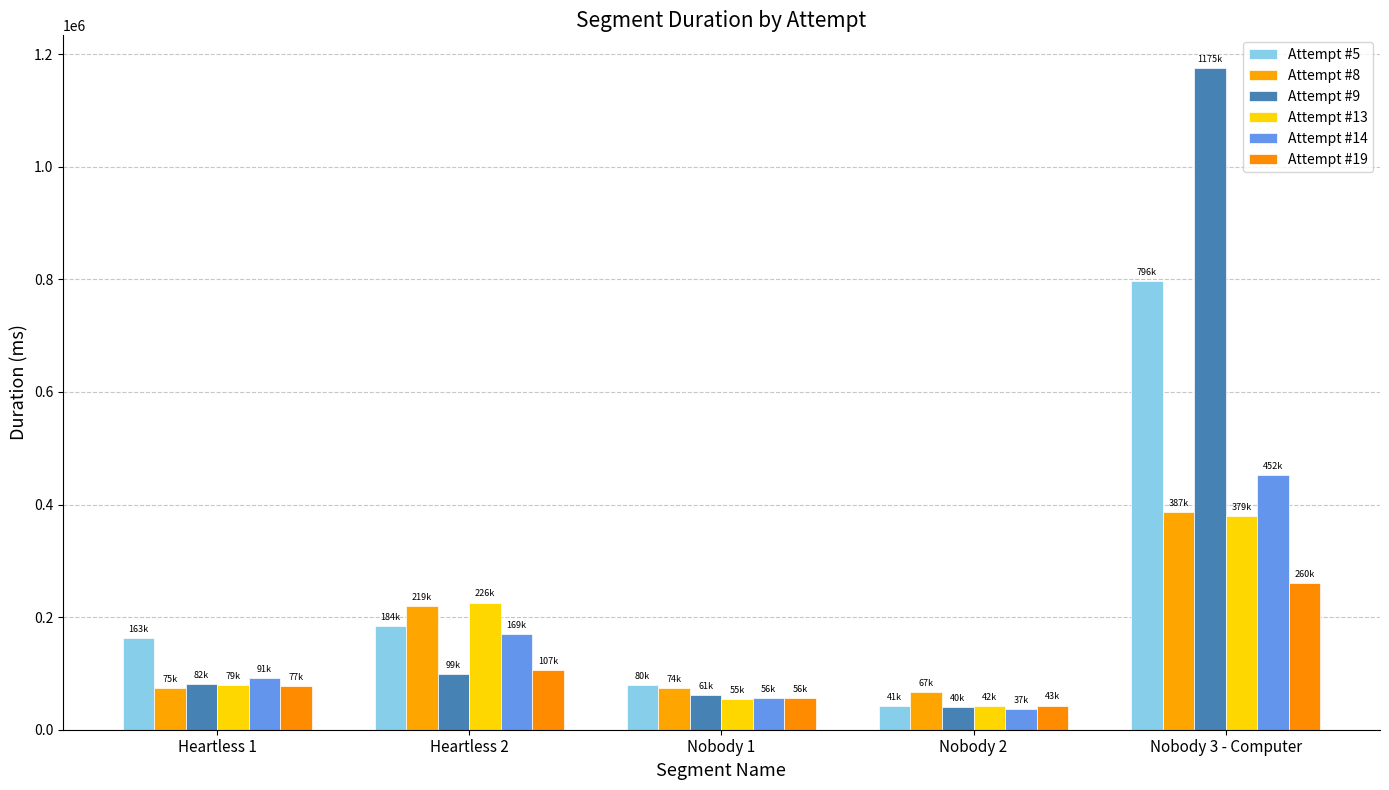

What position from the left is Nobody 3 - Computer?

5